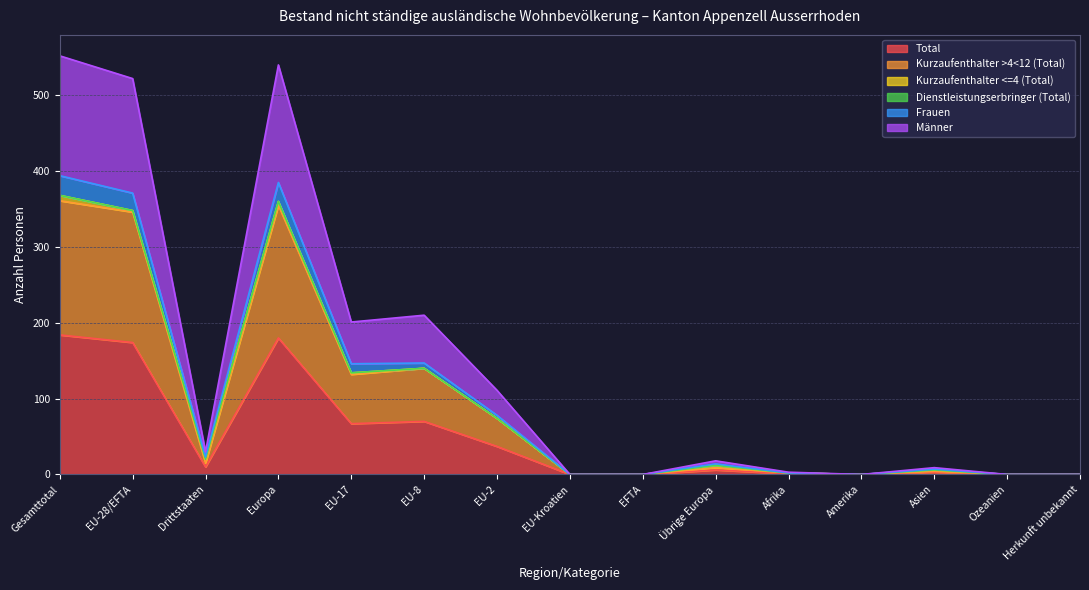

Rank the categories by Frauen value from lowest to highest.

EU-Kroatien, EFTA, Amerika, Ozeanien, Herkunft unbekannt, Afrika, Asien, Übrige Europa, Drittstaaten, EU-2, EU-17, EU-8, EU-28/EFTA, Europa, Gesamttotal